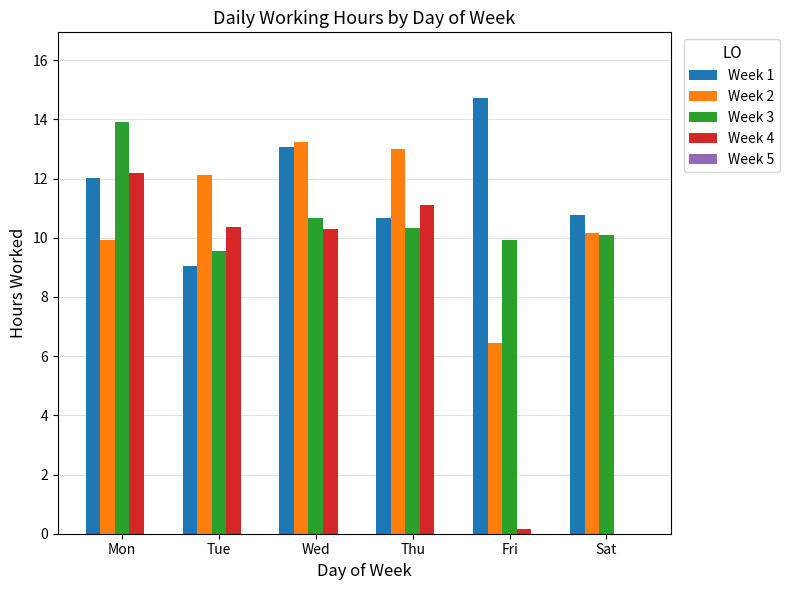

Between Tue and Sat, which series saw the biggest shift?

Week 4